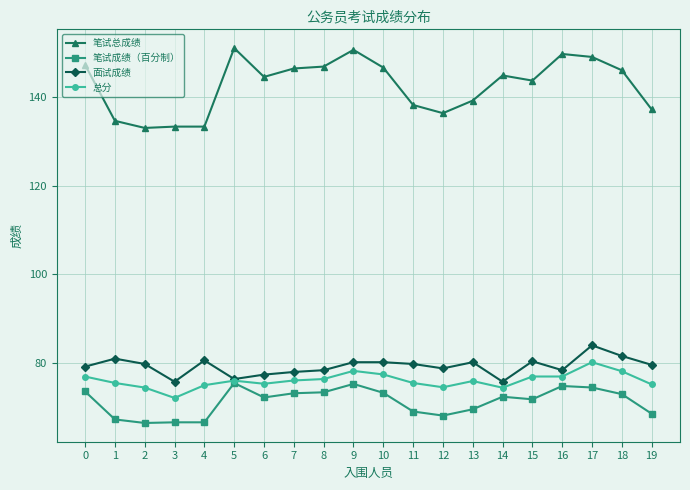

Count the number of categories in the chart.

20